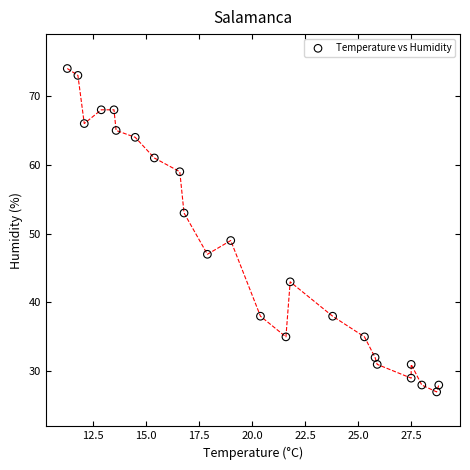

What is the range of Y values (max minus min)?

47